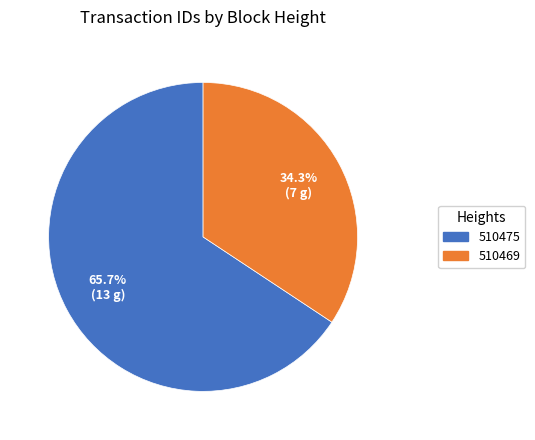

What is the ratio of the value at 510469 to the value at 510475?

0.5